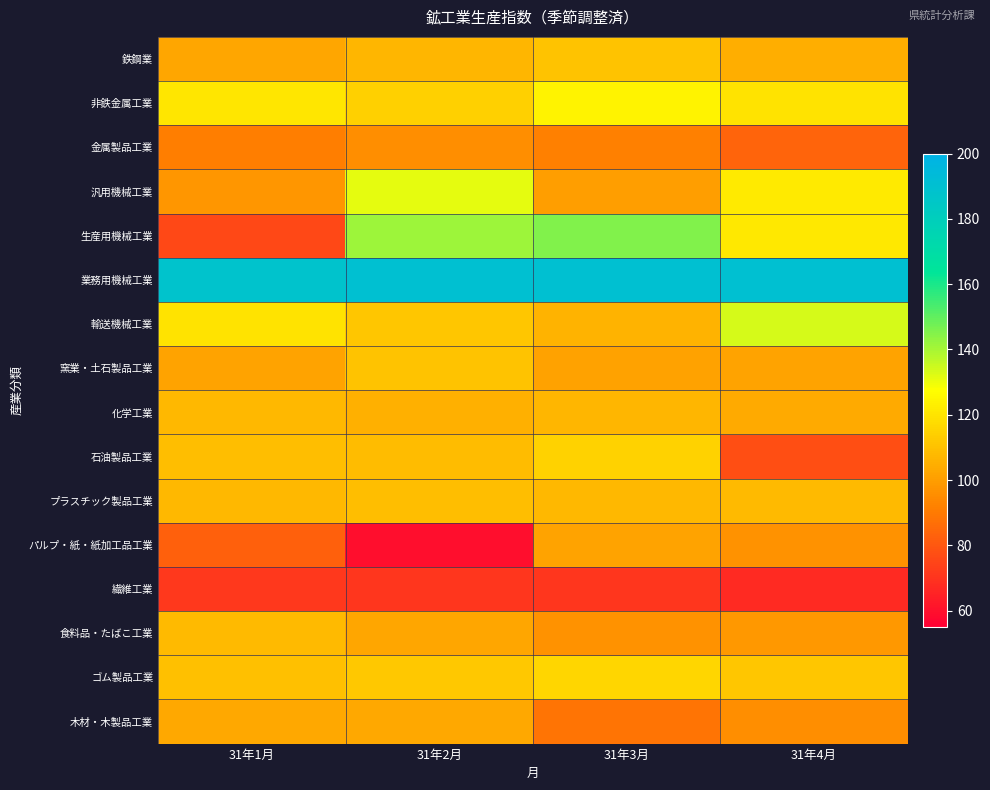

Rank the series by their maximum value, from lowest to highest.

繊維工業, 金属製品工業, パルプ・紙・紙加工品工業, 木材・木製品工業, 化学工業, 食料品・たばこ工業, プラスチック製品工業, 窯業・土石製品工業, 鉄鋼業, 石油製品工業, ゴム製品工業, 非鉄金属工業, 汎用機械工業, 輸送機械工業, 生産用機械工業, 業務用機械工業